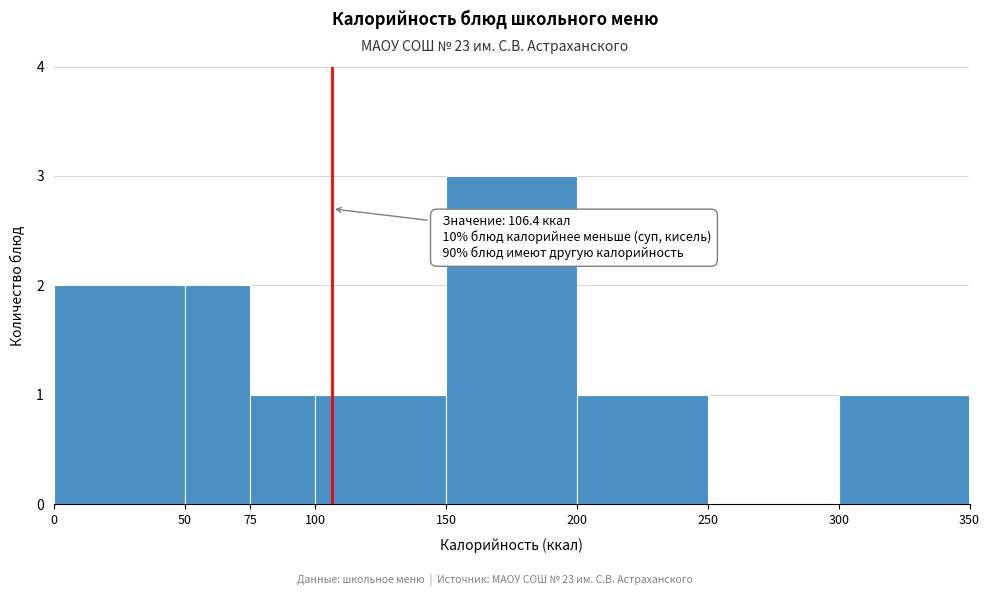

Which range on the x-axis has the tallest bar?

150 to 200